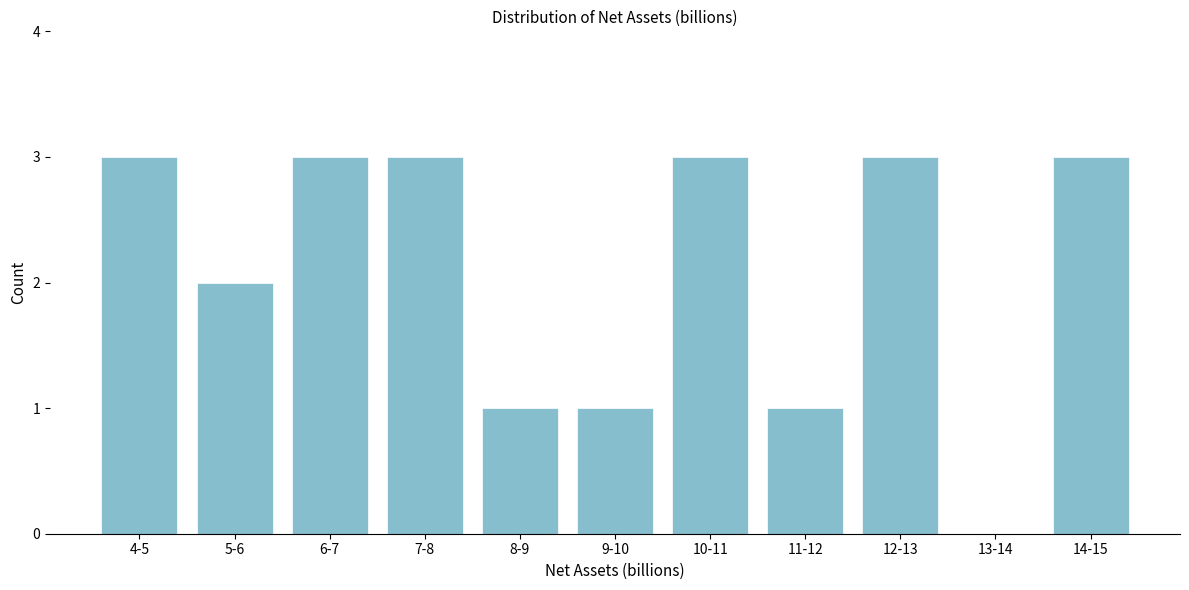

Reading left to right, list all the values displayed in this chart.

4-5=3	5-6=2	6-7=3	7-8=3	8-9=1	9-10=1	10-11=3	11-12=1	12-13=3	13-14=0	14-15=3